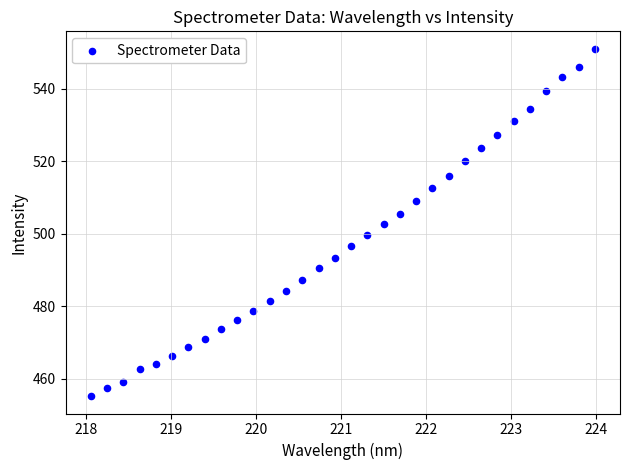

What is the range of X values (max minus min)?

5.9